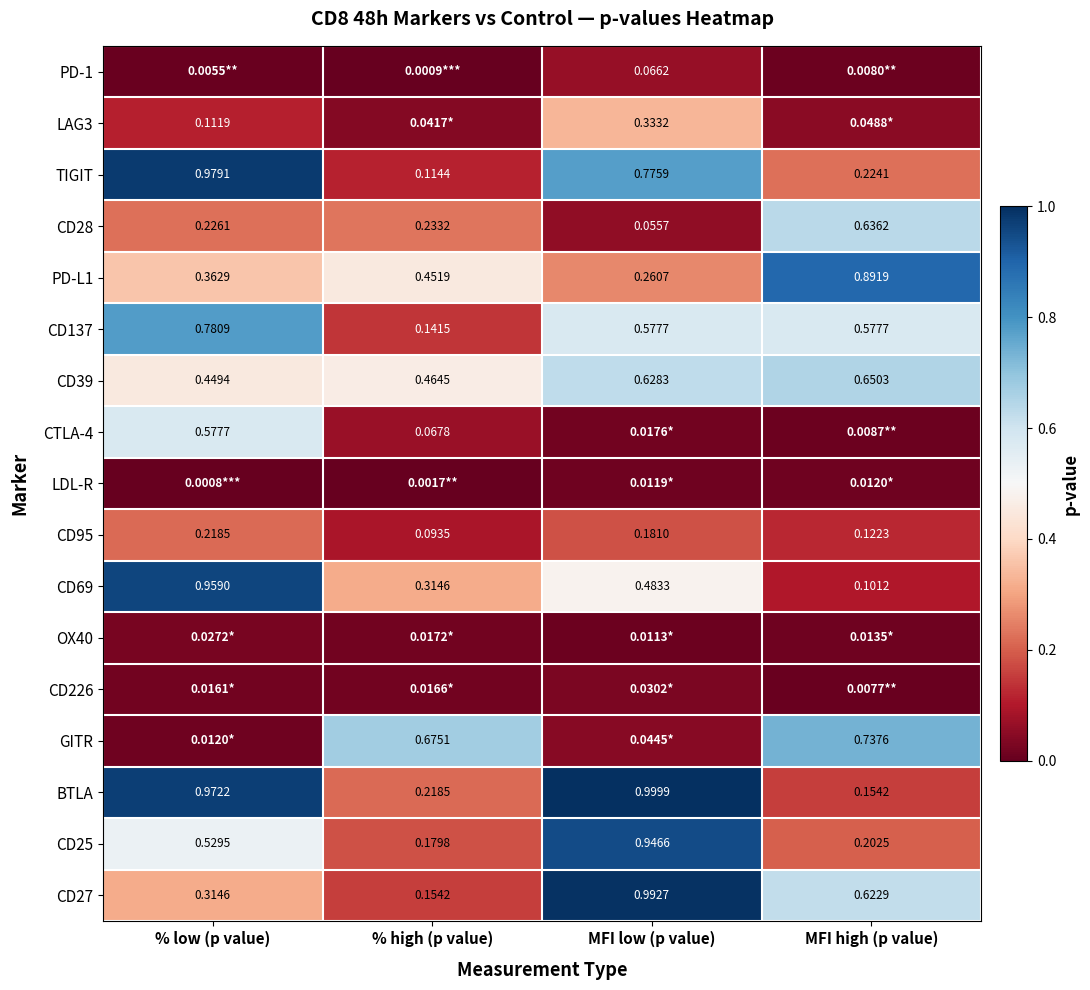

Which category has the highest value in the BTLA series?

MFI low (p value)